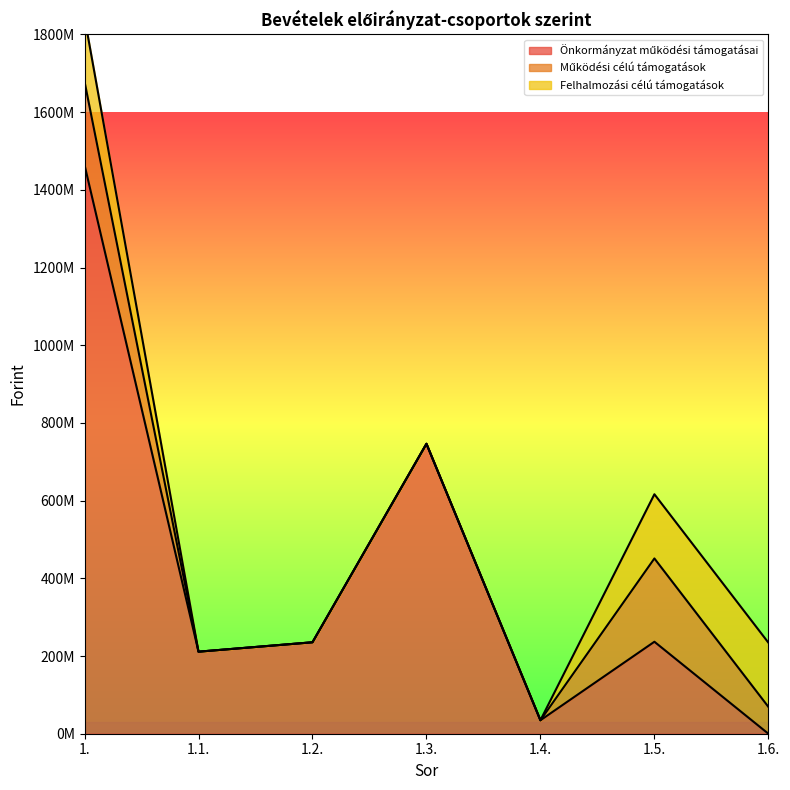

What is the difference between the maximum and minimum values in the Felhalmozási célú támogatások series?

165284566